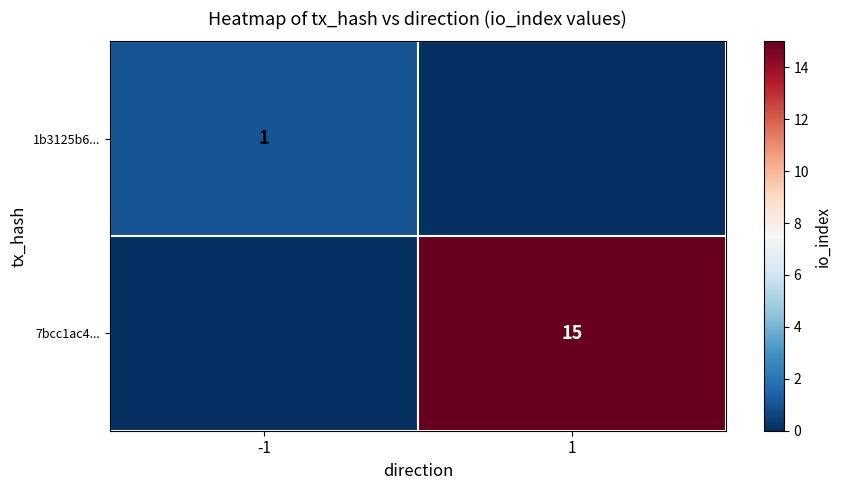

The value of 1b3125b6... at -1 is 1. True or false?

True